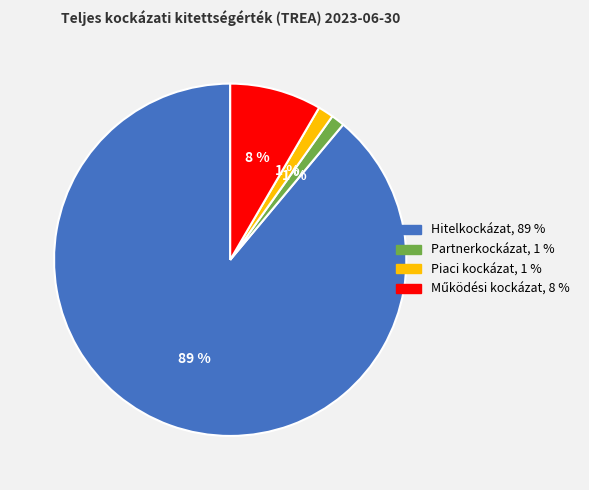

To the nearest percent, what is the average slice percentage?

25%